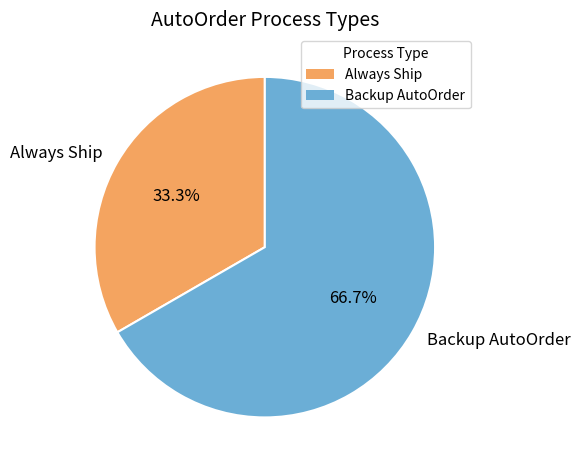

To the nearest percent, what is the combined percentage of Always Ship and Backup AutoOrder?

100%